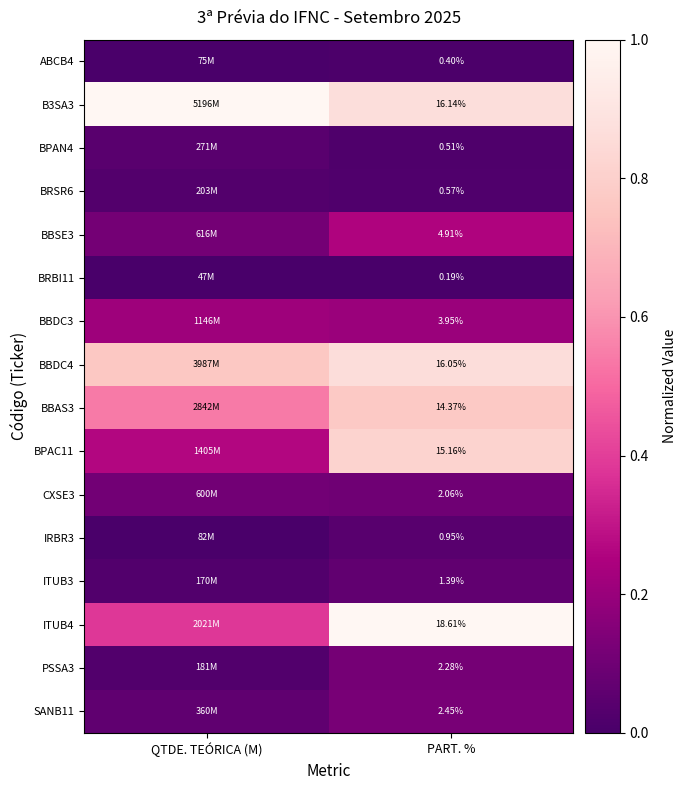

Which category has the highest value in the BBAS3 series?

PART. %